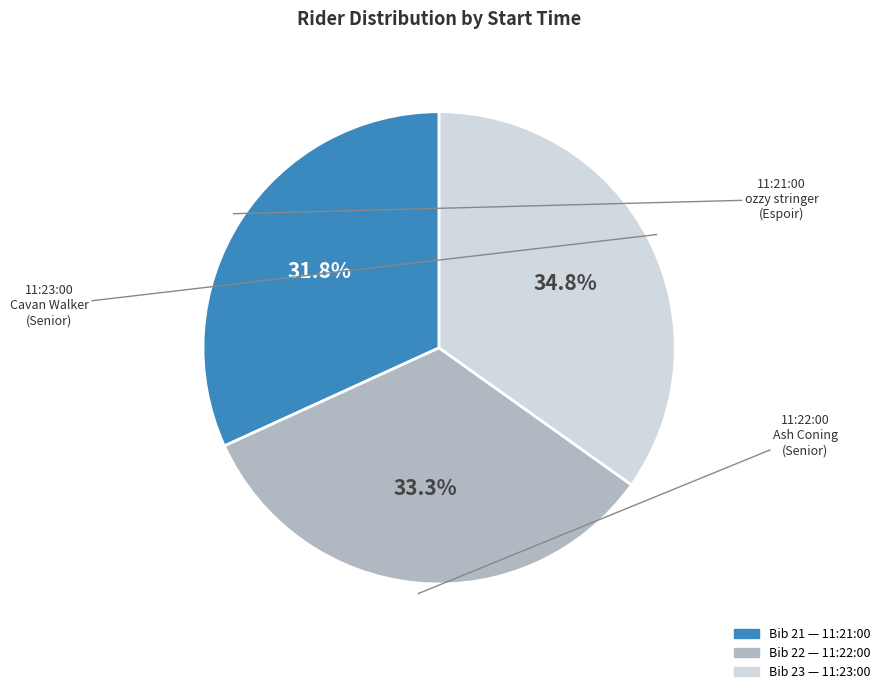

Is there a majority slice in this chart?

No